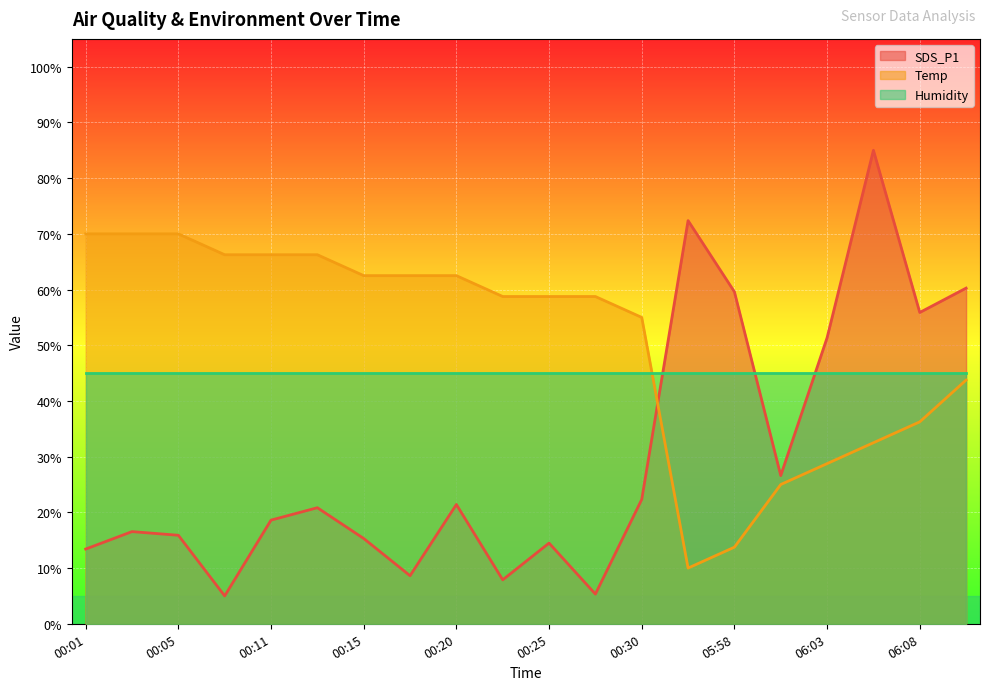

How many times do Temp and SDS_P1 cross each other?

1